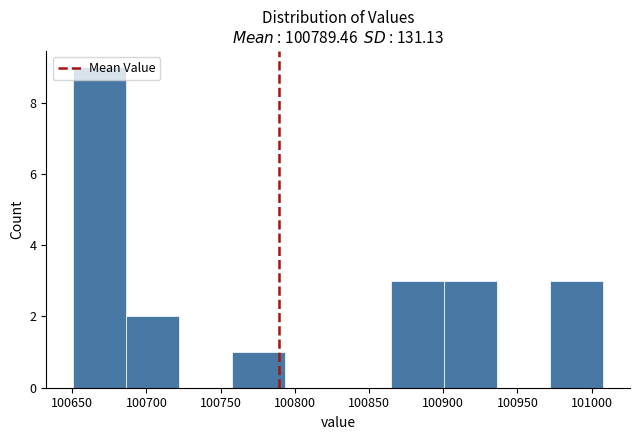

What is the height of the bar covering 100650 to 100685 on the x-axis? Neither the bar edges nor the heights are printed on the chart, so give them approximately, as read against the axes.

9